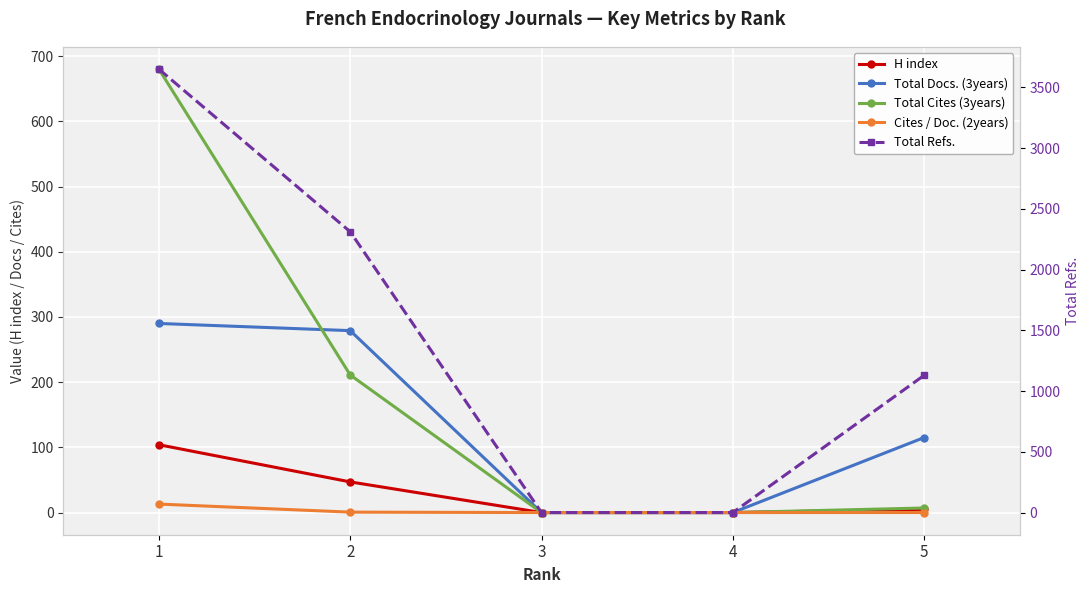

Does the chart display data point markers on the line(s)?

Yes